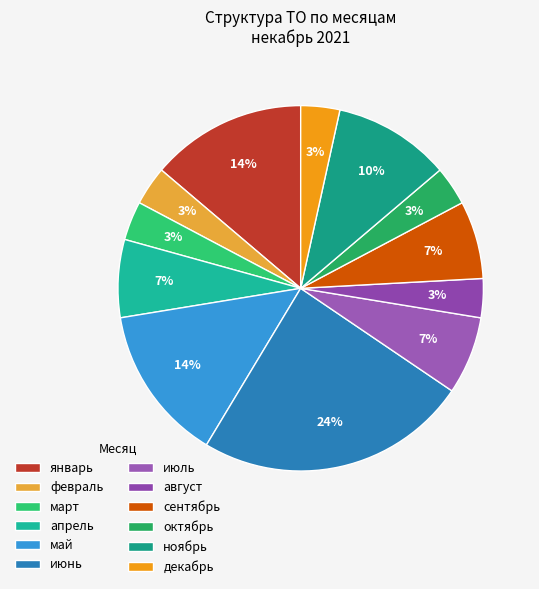

To the nearest percent, what is the difference between the largest and smallest slice percentages?

21%